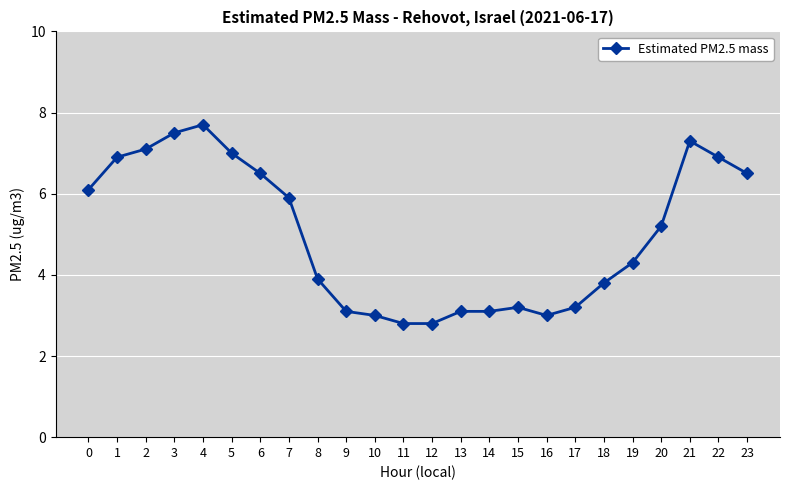

Is it true that the value at 16 is 1.7?

False